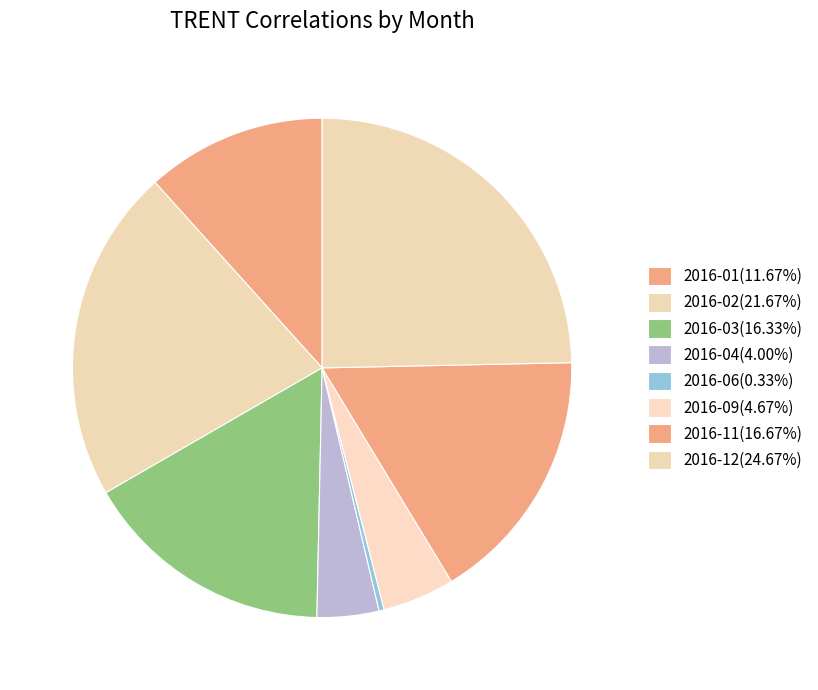

How many slices are in this pie chart?

8